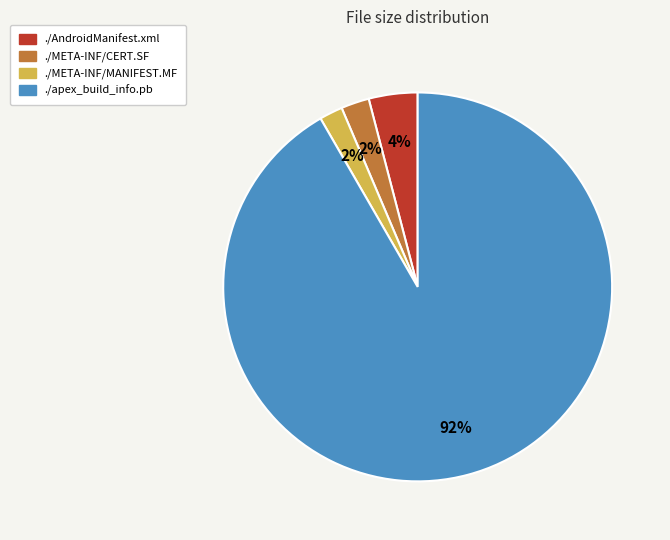

Which slice is the largest?

./apex_build_info.pb